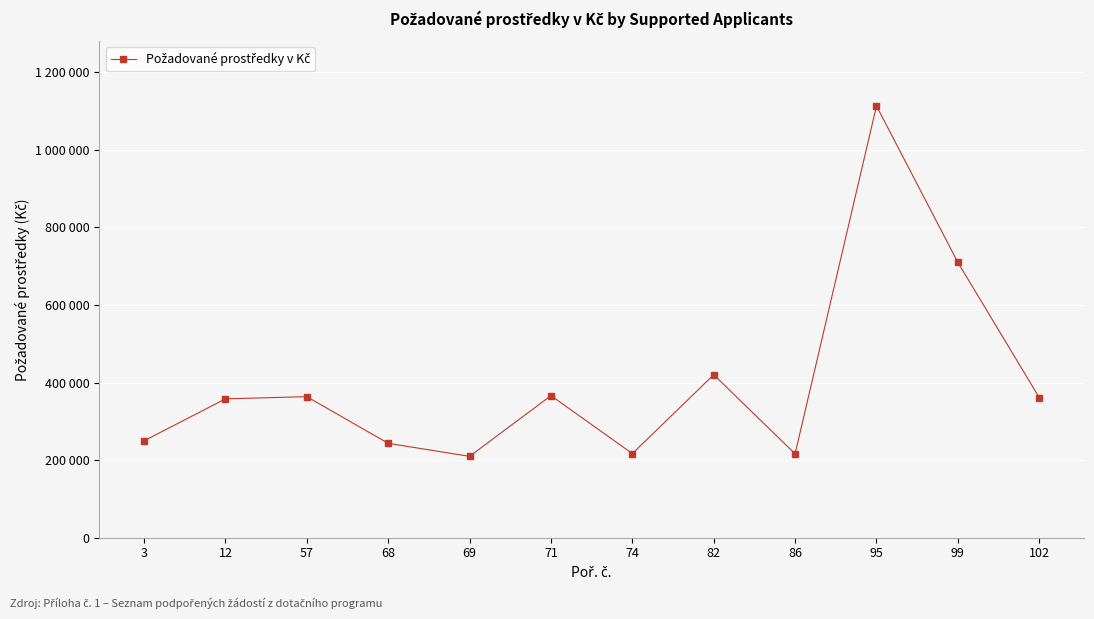

Is this an area chart (filled region under the line)?

No